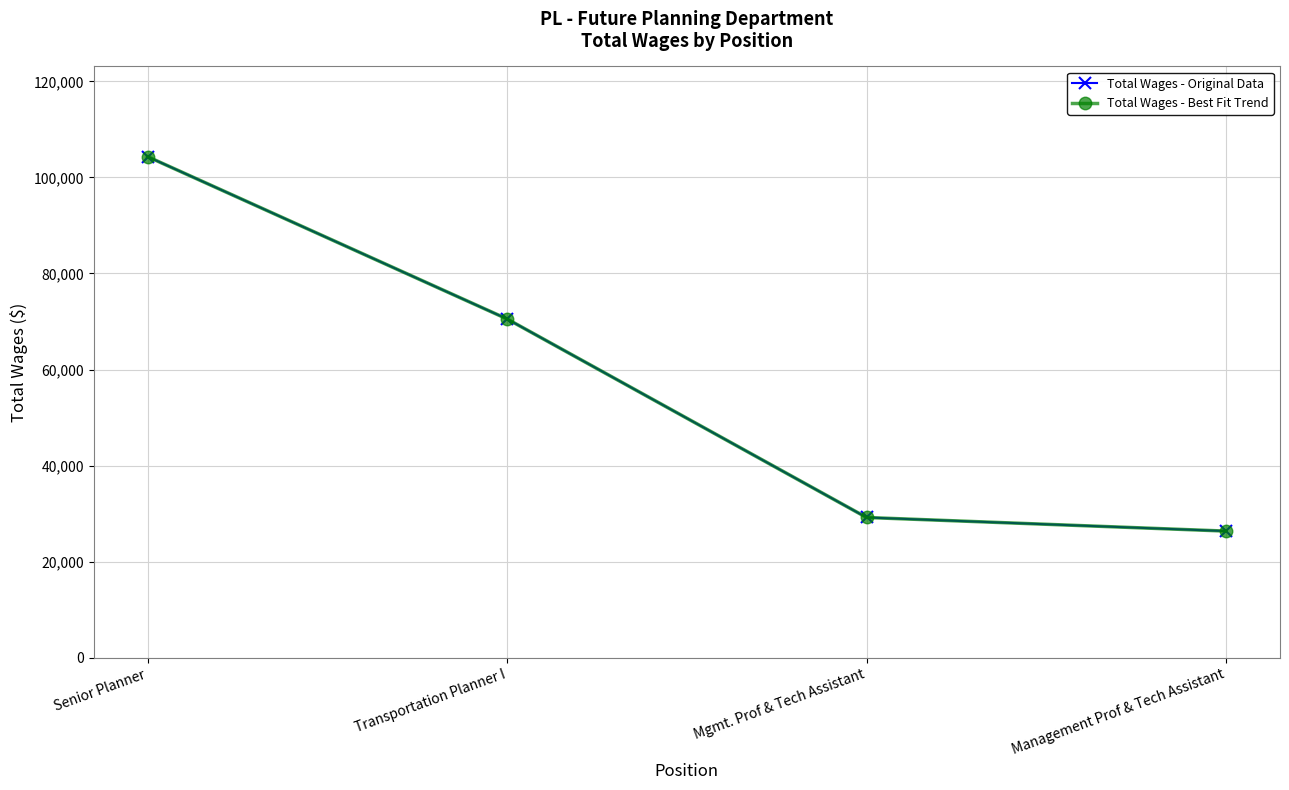

Reading right to left, what are all the values shown in this chart?

Total Wages - Original Data: Management Prof & Tech Assistant=26364	Mgmt. Prof & Tech Assistant=29200	Transportation Planner I=70530	Senior Planner=104318
Total Wages - Best Fit Trend: Management Prof & Tech Assistant=26364	Mgmt. Prof & Tech Assistant=29200	Transportation Planner I=70530	Senior Planner=104318